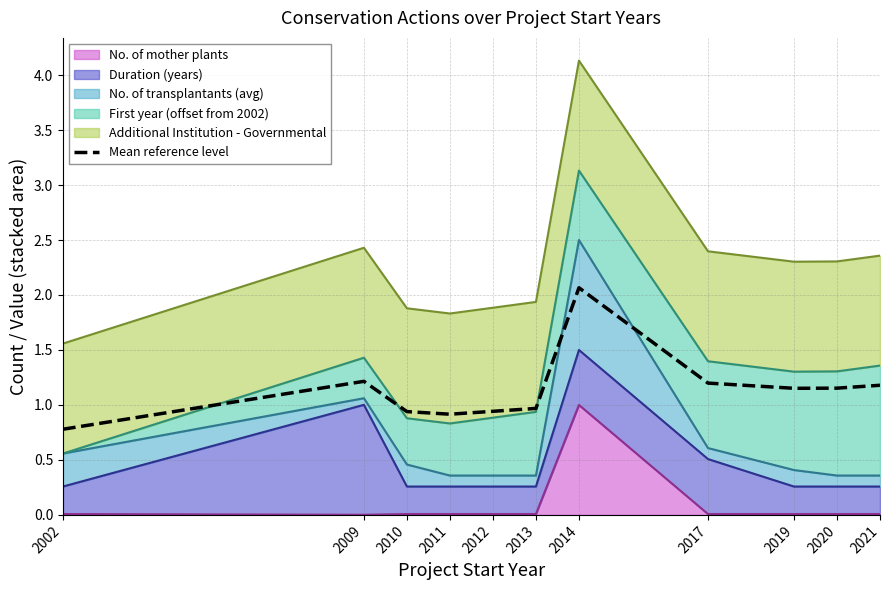

True or false: there are more than 2 points higher than both neighbors.

False